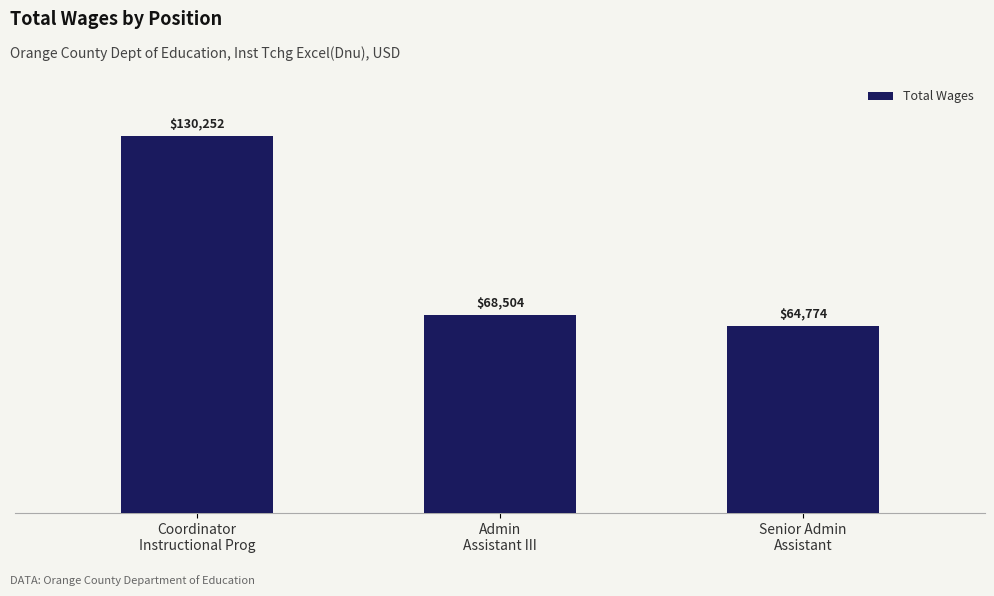

Which label corresponds to the smallest value in the chart?

Senior Admin
Assistant